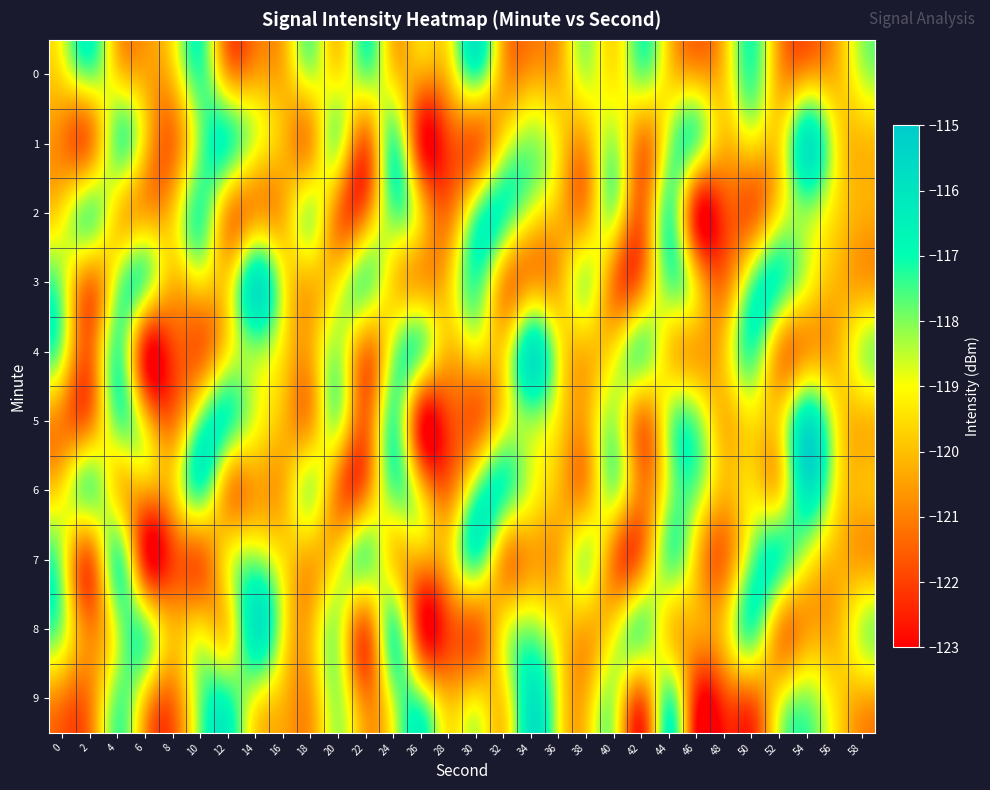

Which series has the widest spread of values?

1